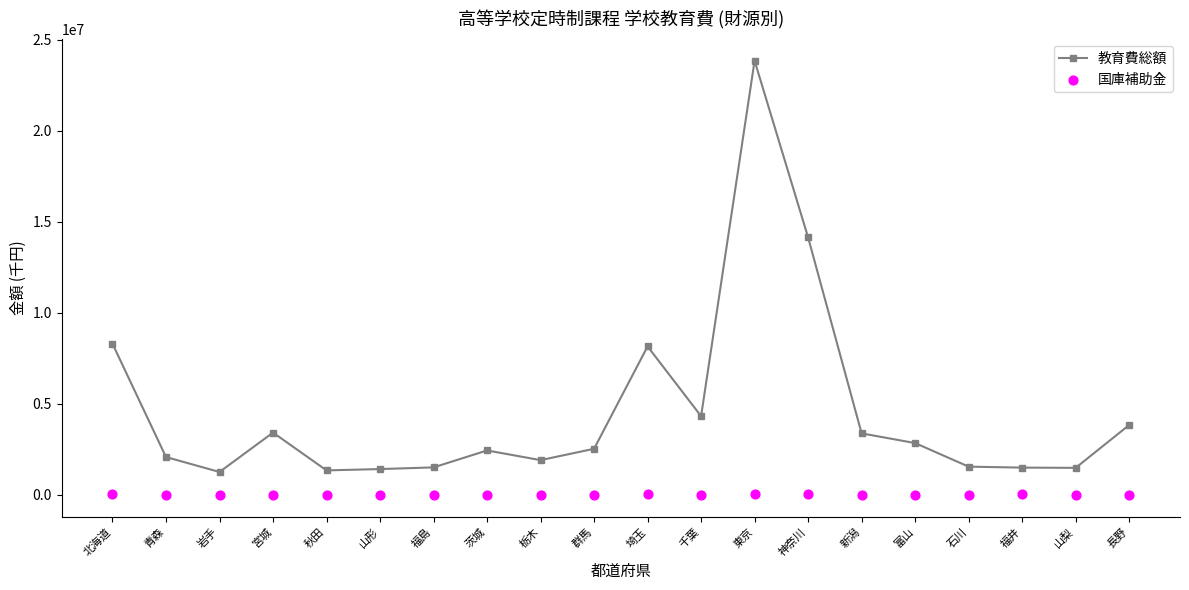

What is the total value across all series at 長野?

3860590